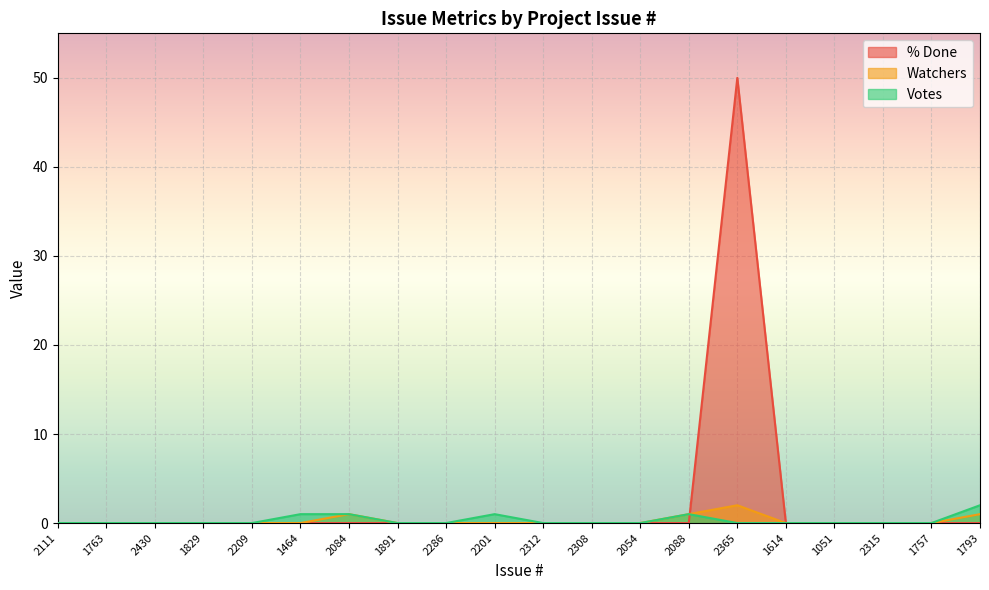

True or false: Watchers and Votes intersect in this chart.

False